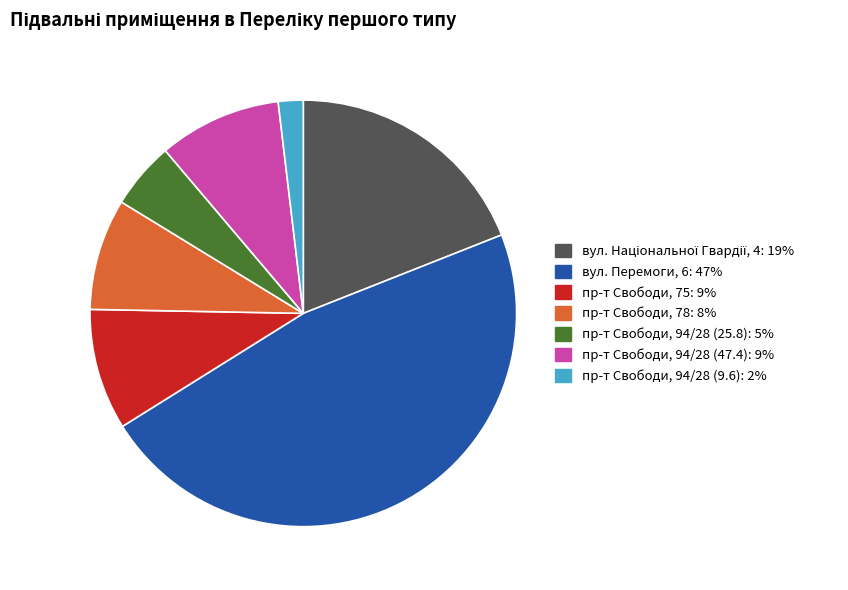

Is there any slice that represents more than half of the pie?

No